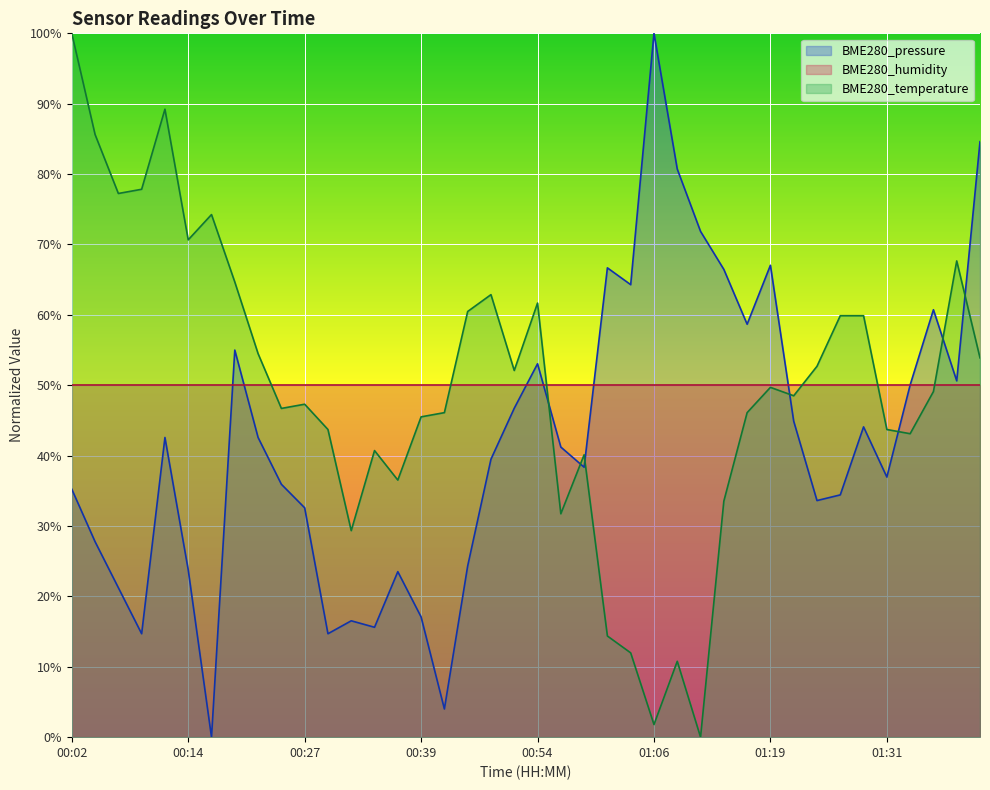

What is the value of the BME280_pressure point at the 29th from the left?

66.5